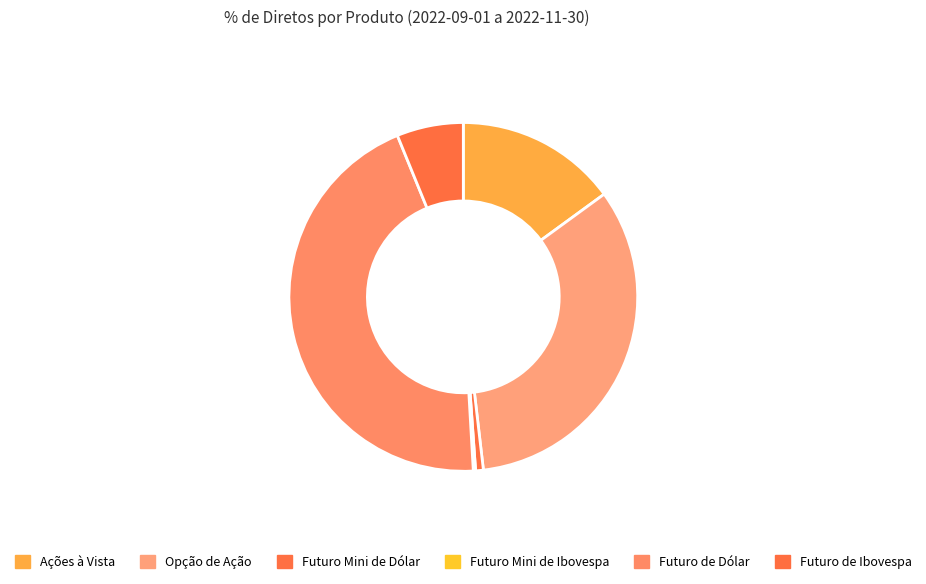

Does any single category account for the majority?

No